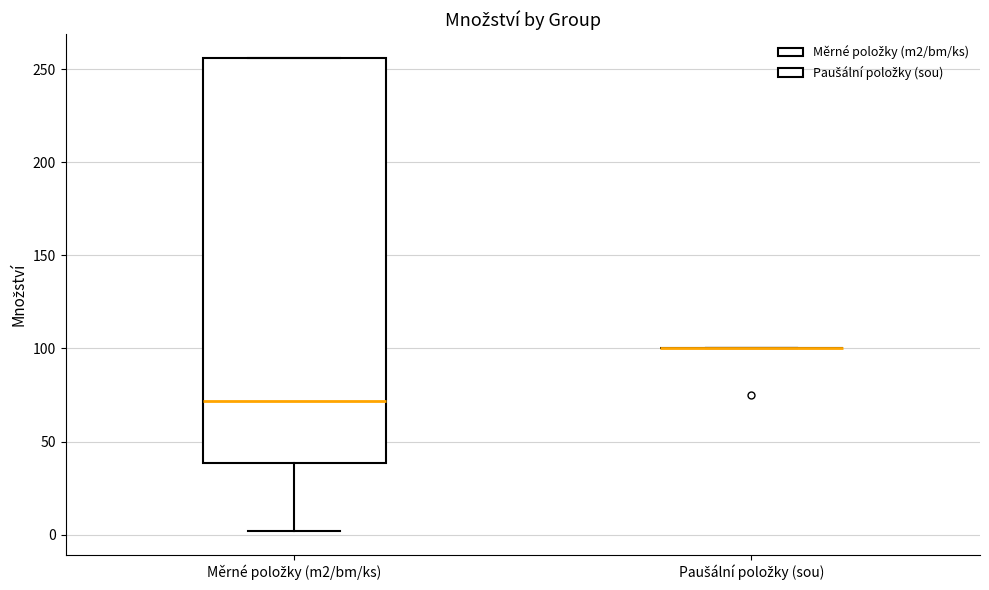

Comparing the boxes themselves (not the whiskers), which one is the tallest?

Měrné položky (m2/bm/ks)